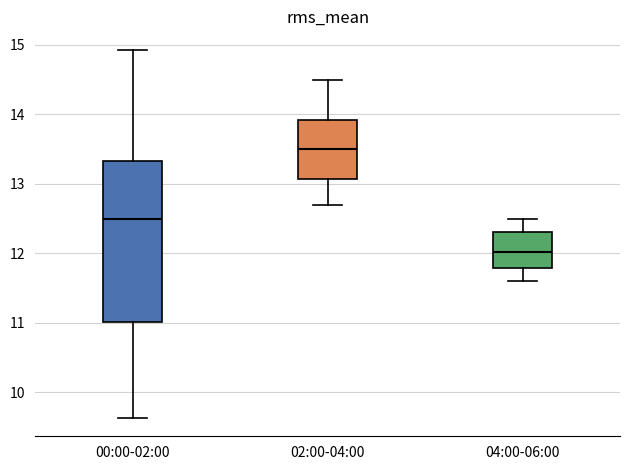

Which box is the tallest, from its lower edge to its upper edge?

00:00-02:00